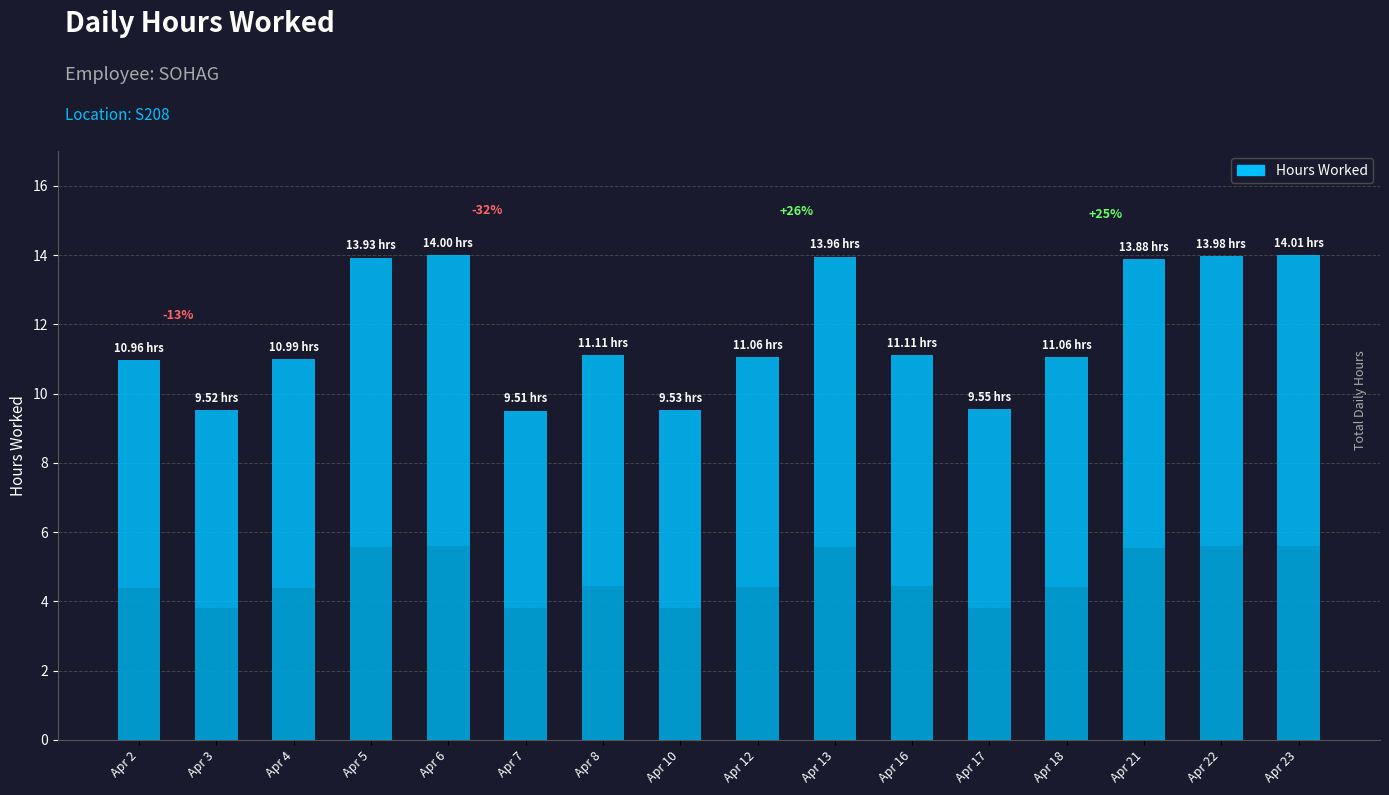

Reading left to right, transcribe all the data shown in this chart.

Apr 2=11.0	Apr 3=9.5	Apr 4=11.0	Apr 5=13.9	Apr 6=14.0	Apr 7=9.5	Apr 8=11.1	Apr 10=9.5	Apr 12=11.1	Apr 13=14.0	Apr 16=11.1	Apr 17=9.6	Apr 18=11.1	Apr 21=13.9	Apr 22=14.0	Apr 23=14.0